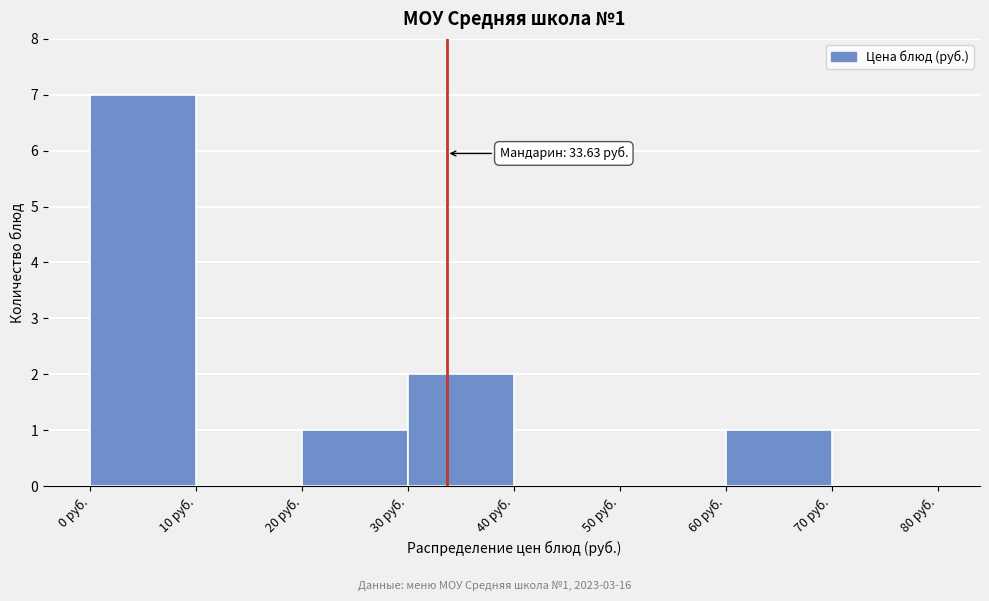

Over which range of the x-axis is the bar tallest?

0 to 10